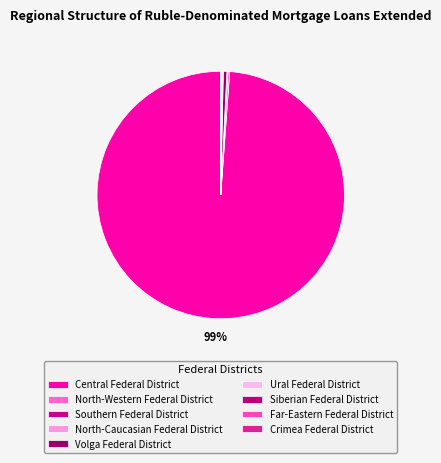

Which slice is the smallest?

Siberian Federal District